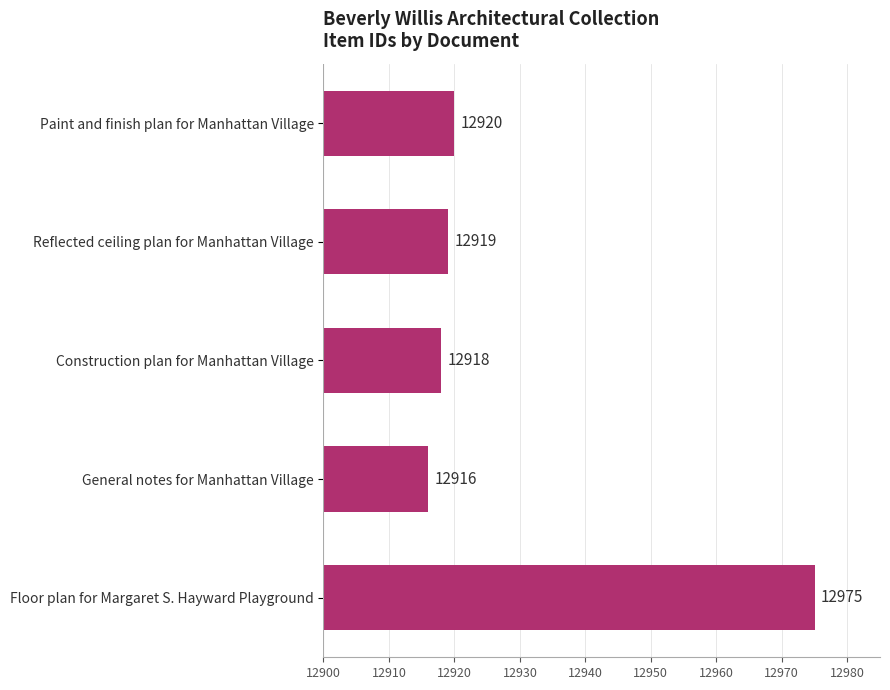

What is the greatest value displayed?

12975